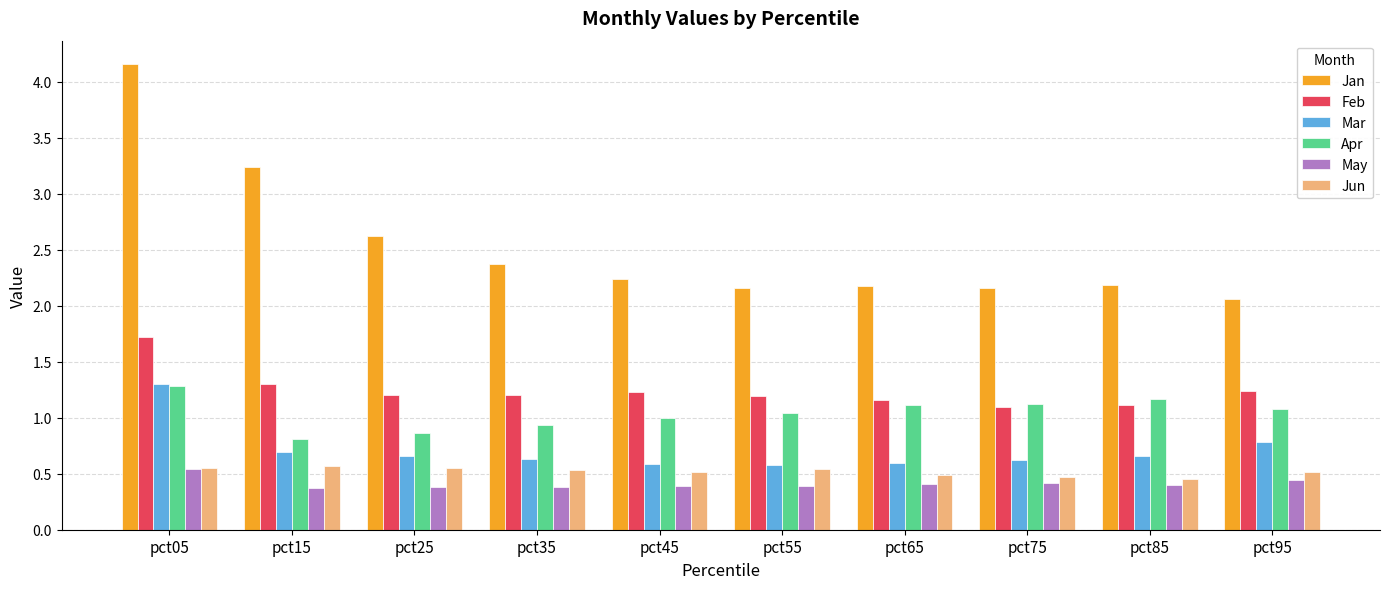

At which label does Mar reach its peak?

pct05